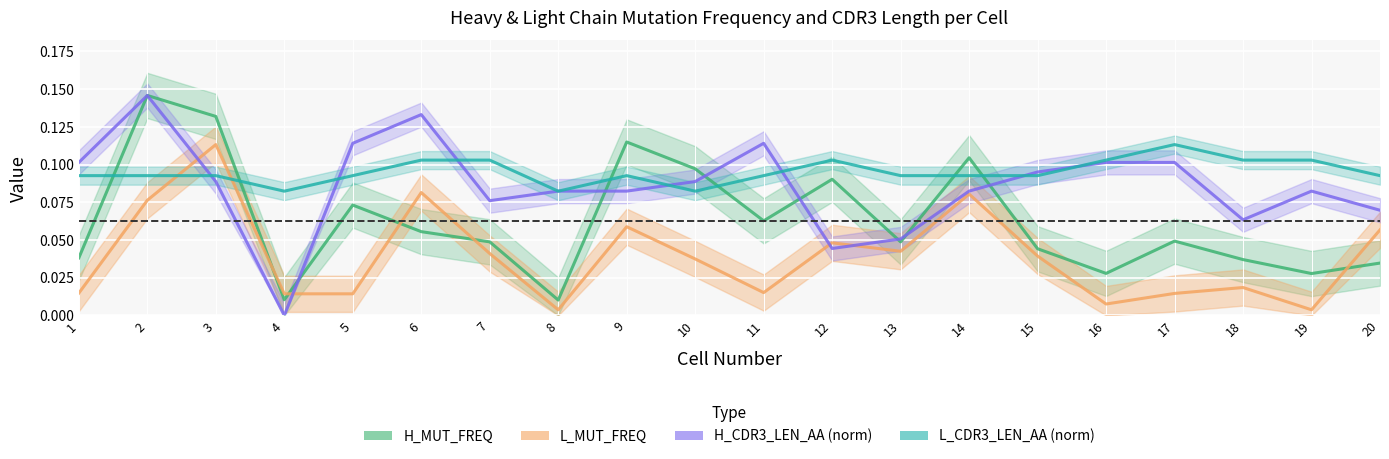

At how many categories does at least one series exceed 0?

20